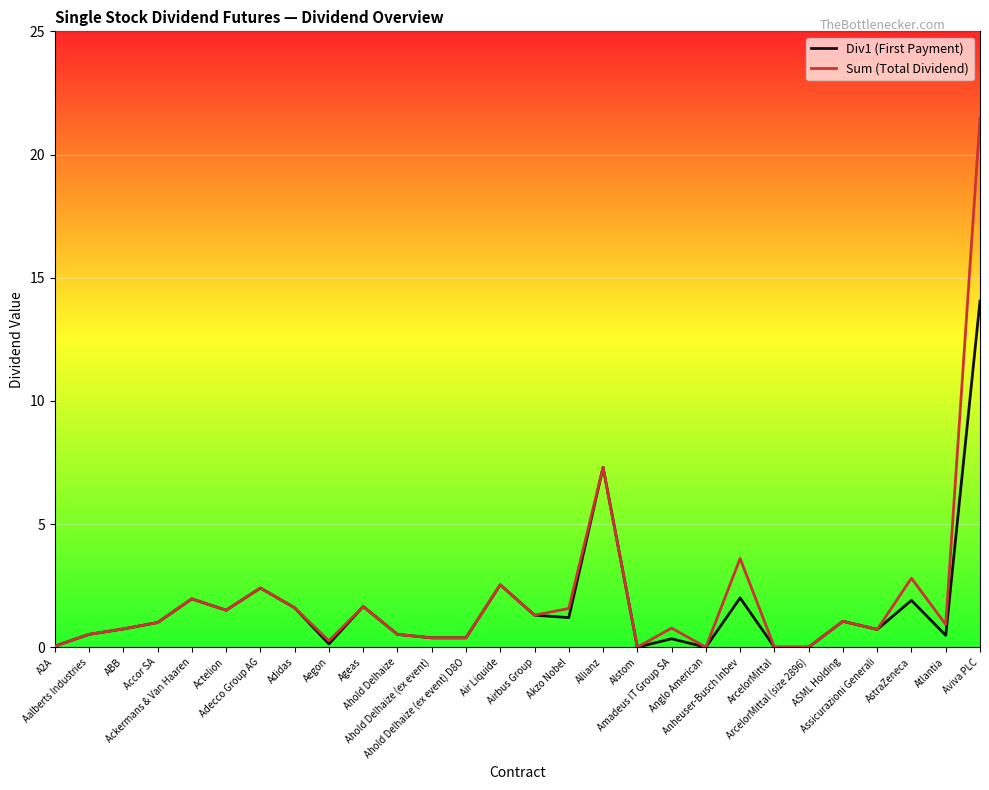

What is the average value of the Sum (Total Dividend) series?

2.0